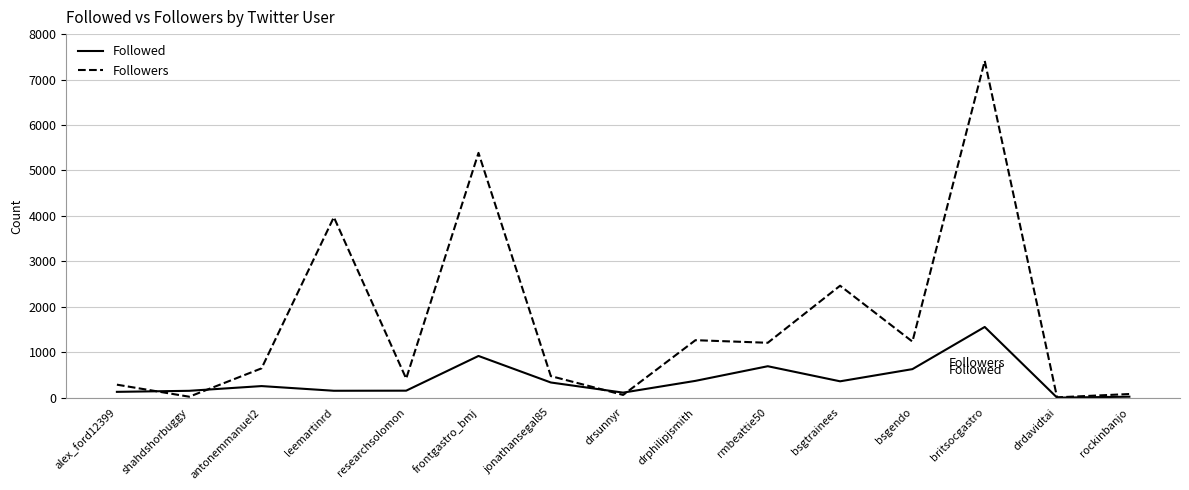

List the series in order of their peak value, lowest first.

Followed, Followers